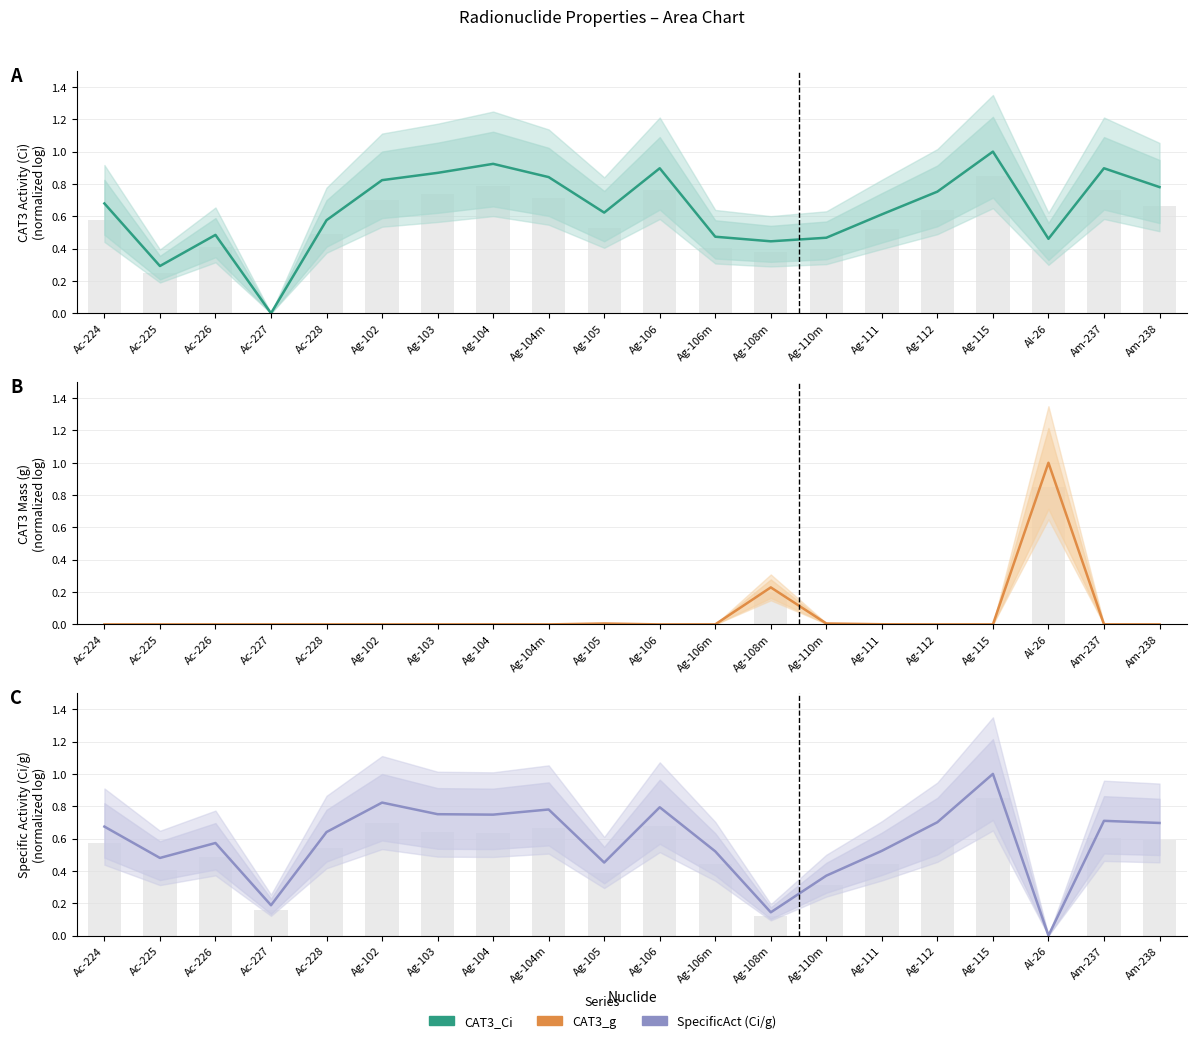

What is the sum of the CAT3_Ci values at Ag-105 and Ac-228?

1.2